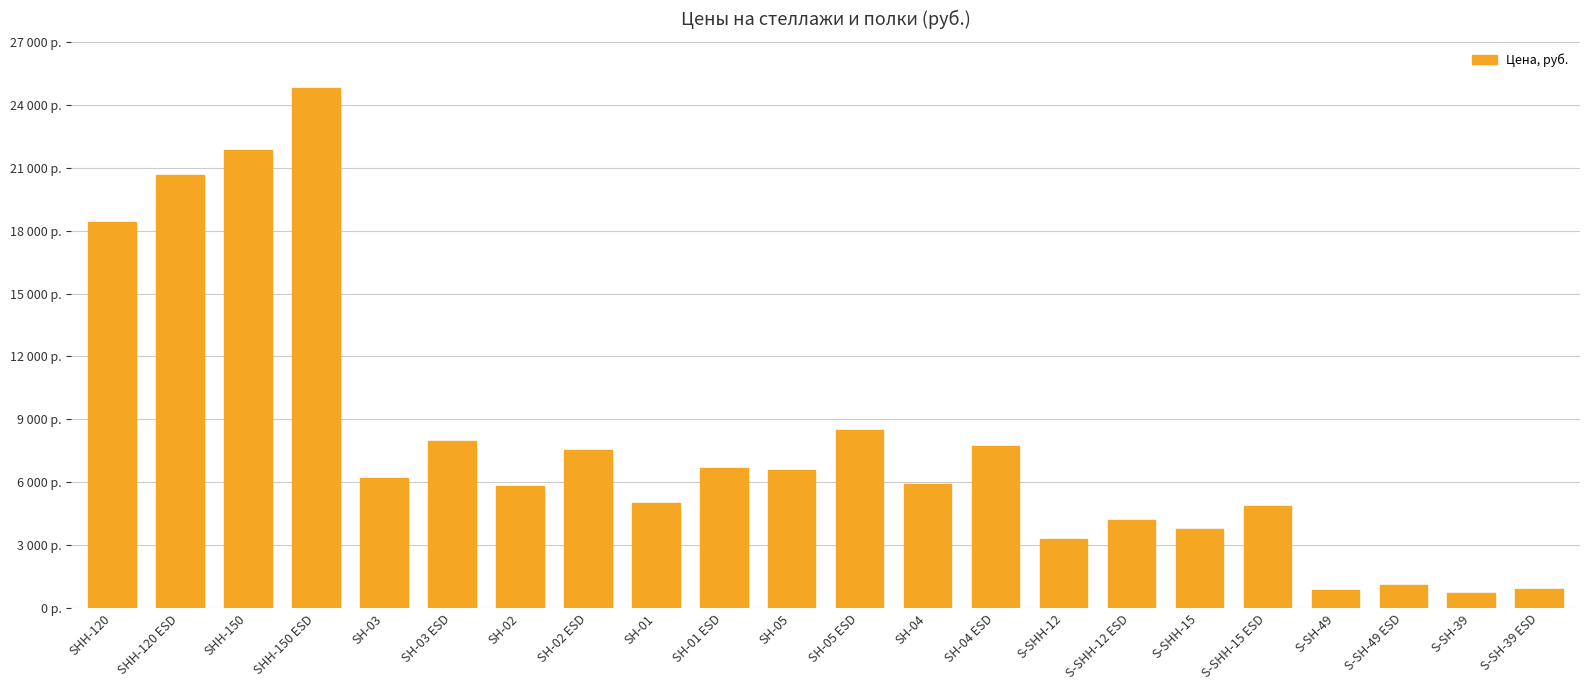

Is it true that the value at S-SHH-12 is 5226?

False